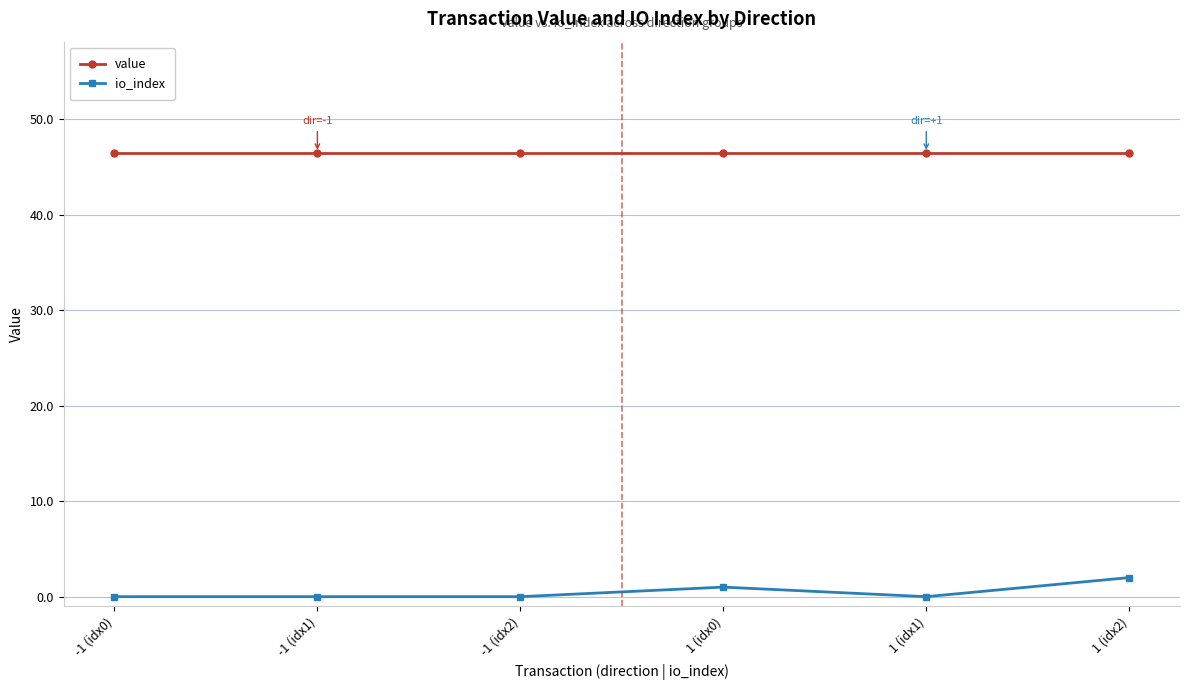

Does the chart have visible grid lines?

Yes